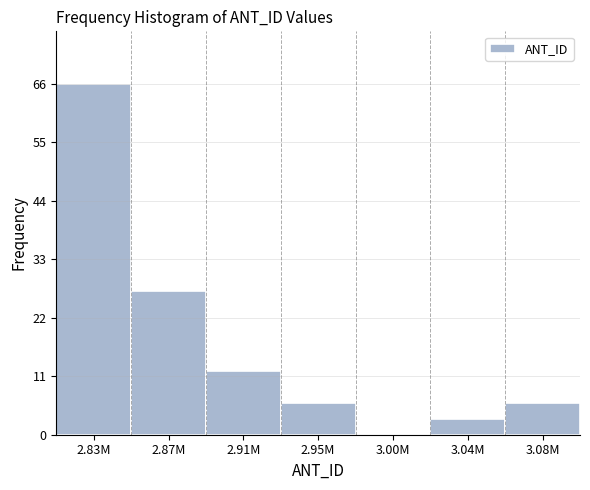

Reading left to right, what are all the values shown in this chart?

2.83M=66	2.87M=27	2.91M=12	2.95M=6	3.00M=0	3.04M=3	3.08M=6